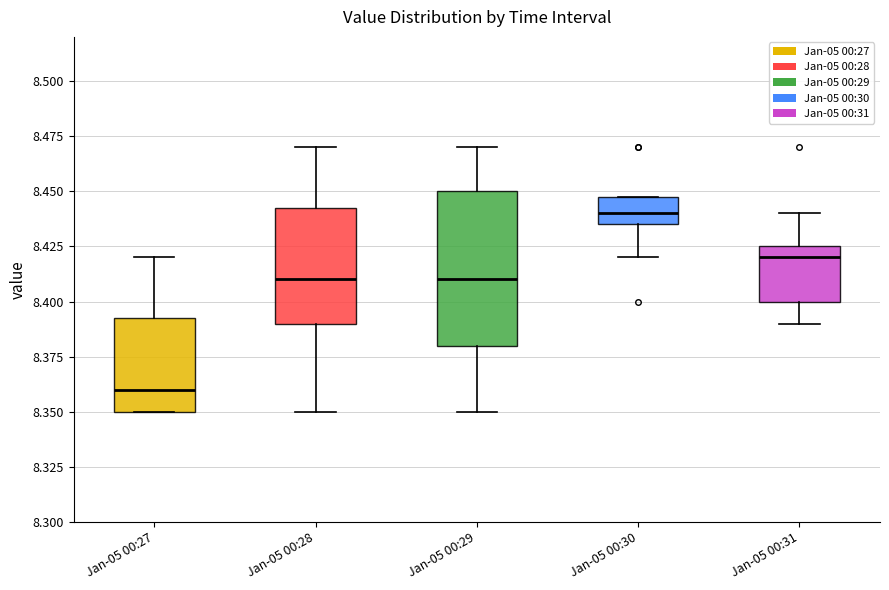

Which box has the lowest median line?

Jan-05 00:27